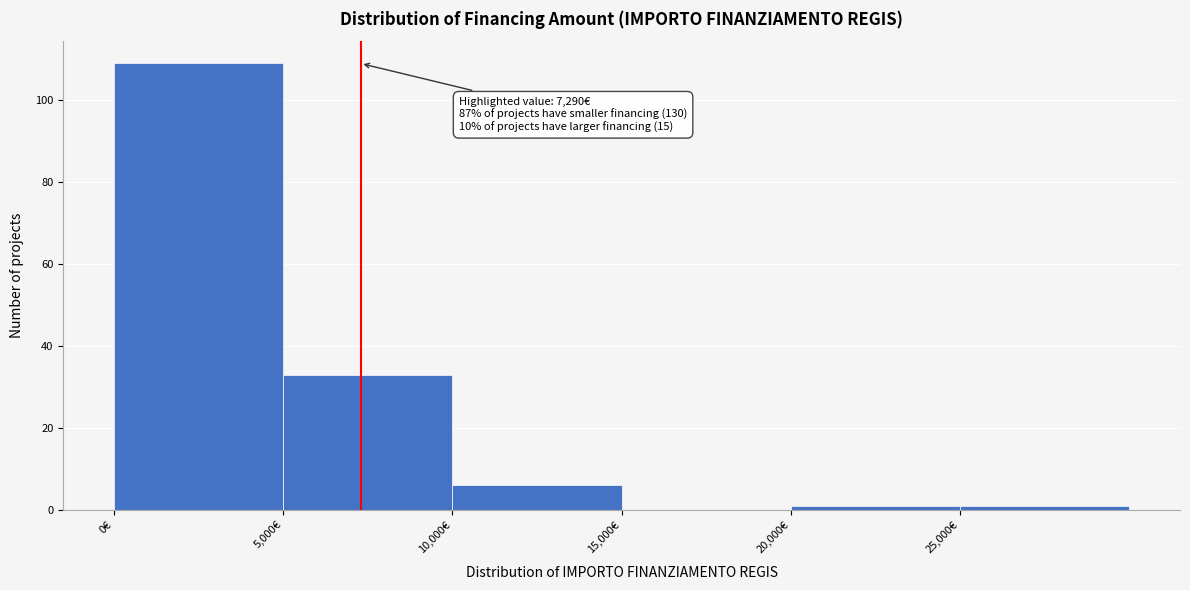

Which range on the x-axis has the tallest bar?

0 to 5000